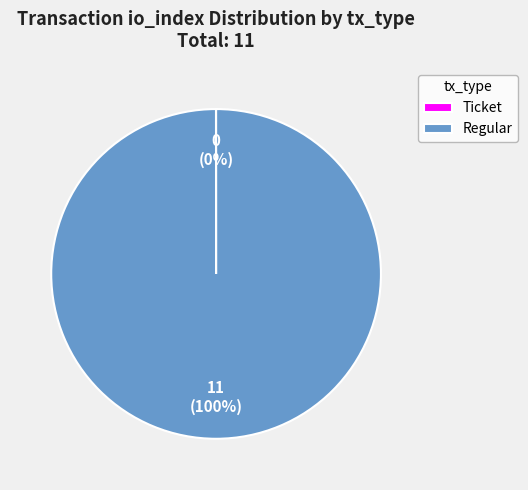

True or false: Regular accounts for 100% of the total.

True